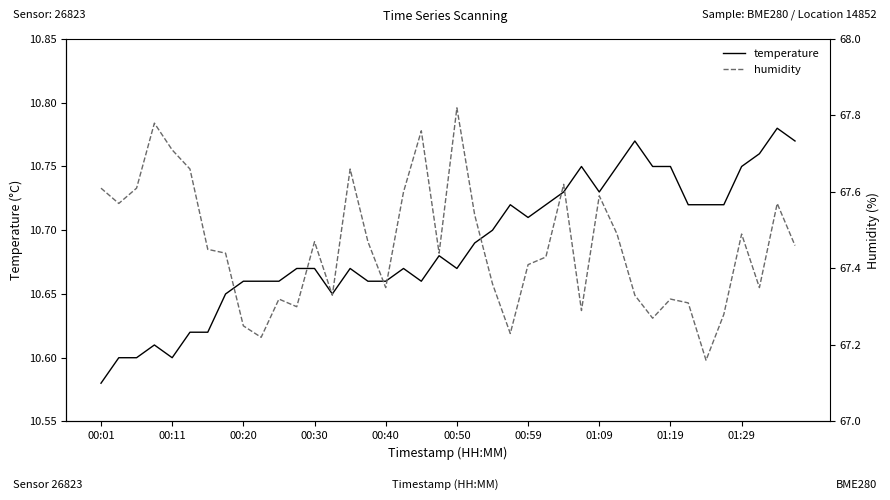

At which label does humidity reach its minimum?

34